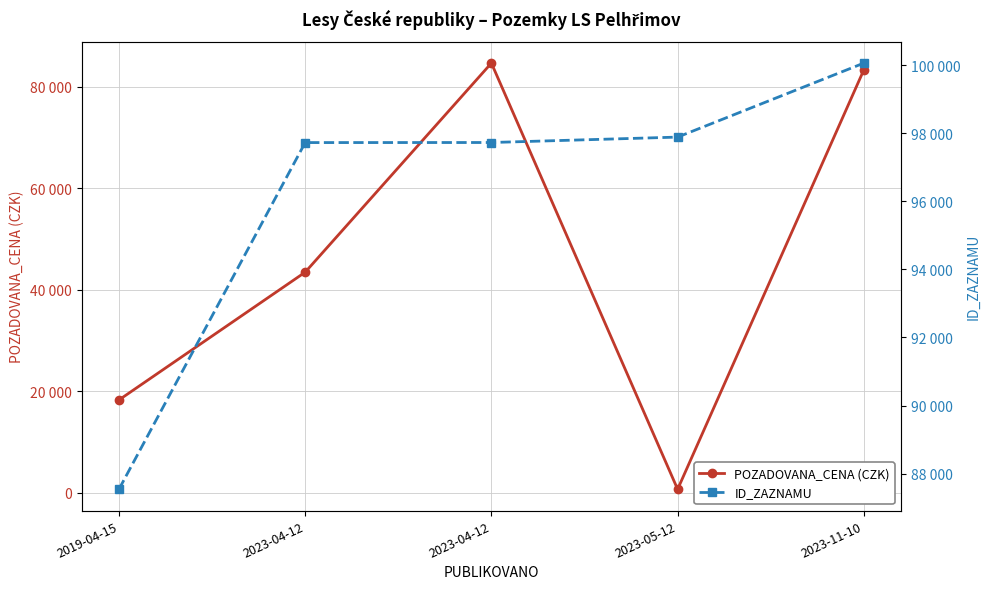

What are all the series names shown in the legend?

POZADOVANA_CENA (CZK), ID_ZAZNAMU